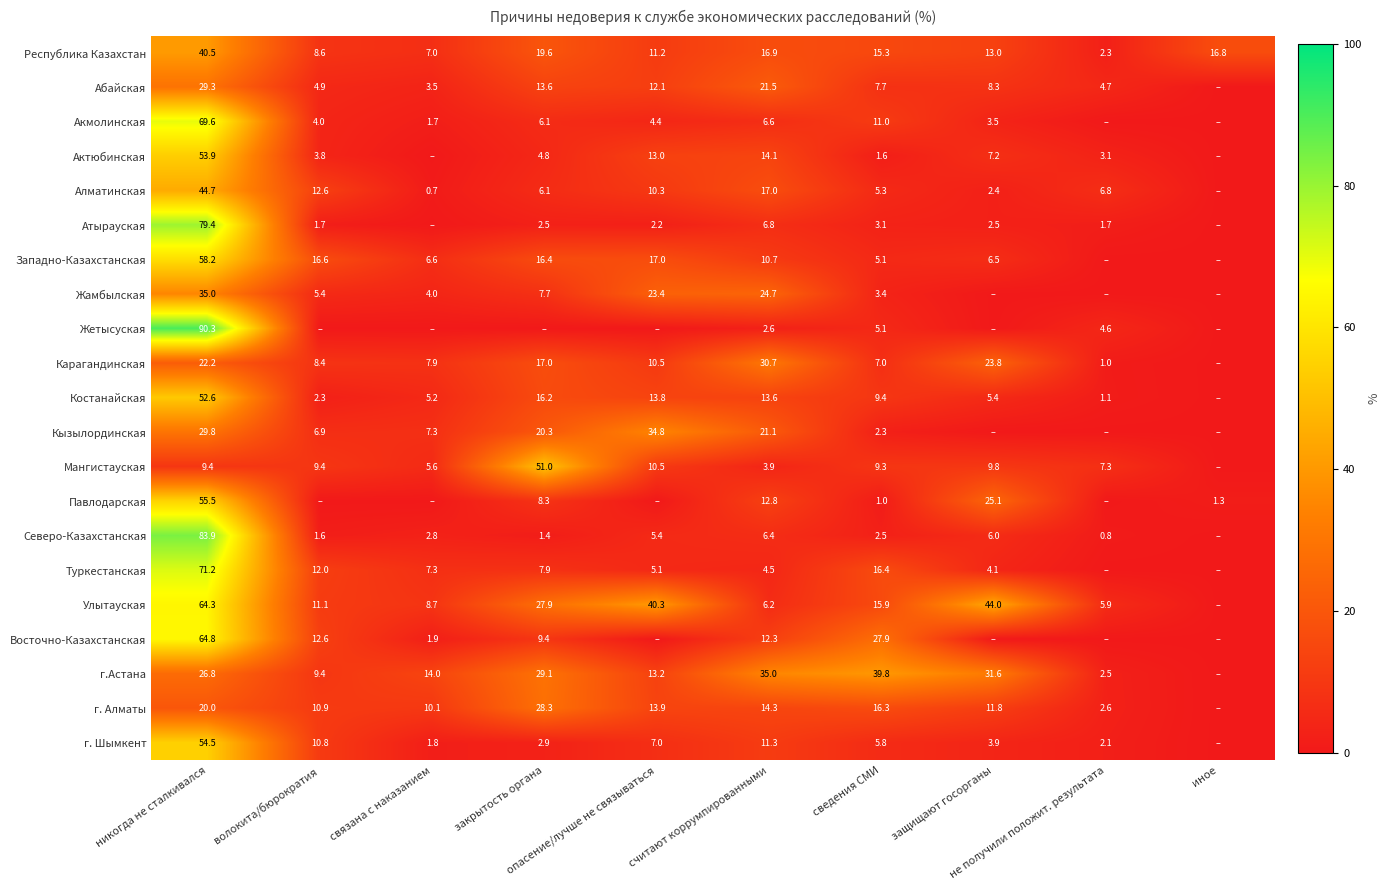

List the labels in order of Абайская value, smallest first.

иное, связана с наказанием, не получили положит. результата, волокита/бюрократия, сведения СМИ, защищают госорганы, опасение/лучше не связываться, закрытость органа, считают коррумпированными, никогда не сталкивался